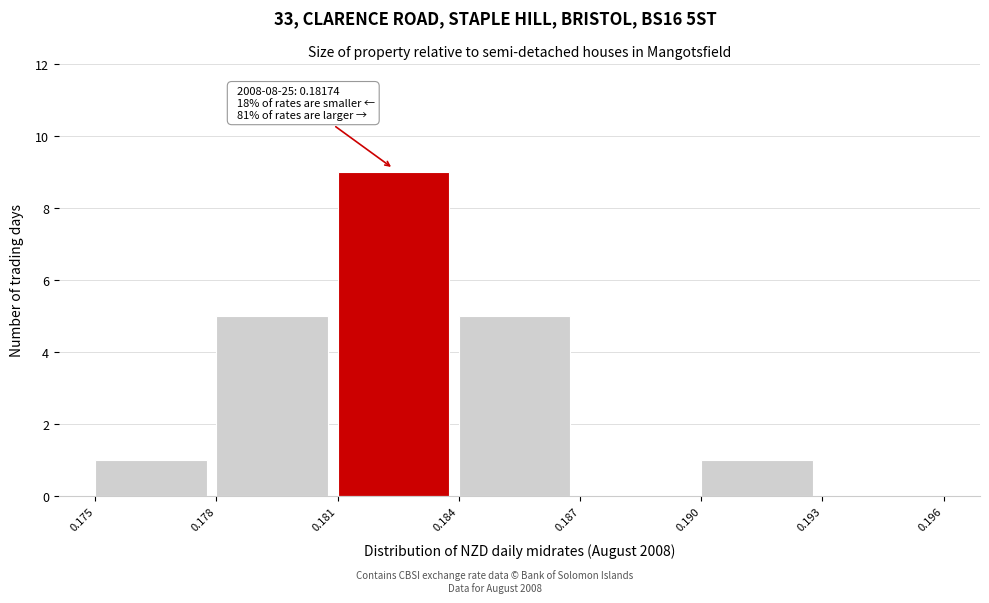

Over which range of the x-axis is the bar tallest?

0.181 to 0.184